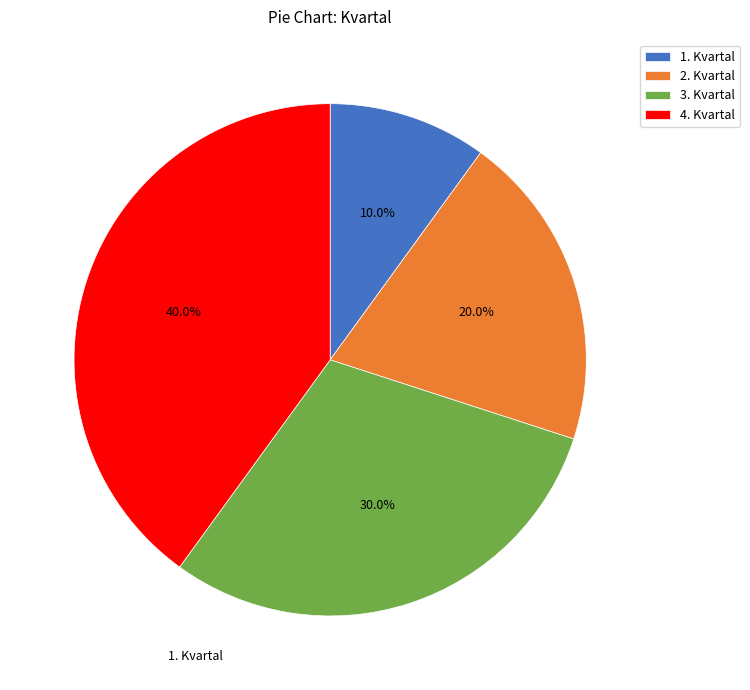

To the nearest percent, what portion does 4. Kvartal represent?

40%